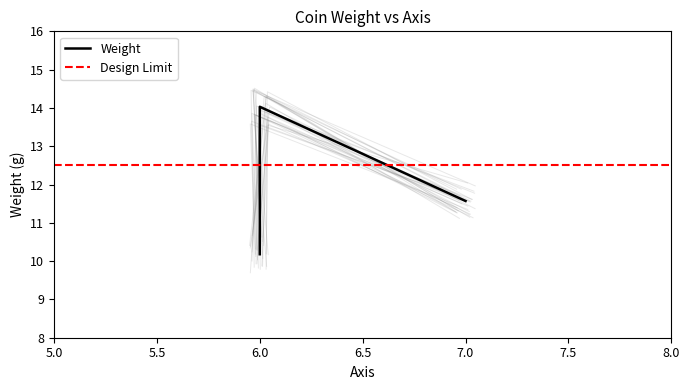

What is the sum of all values?

35.8